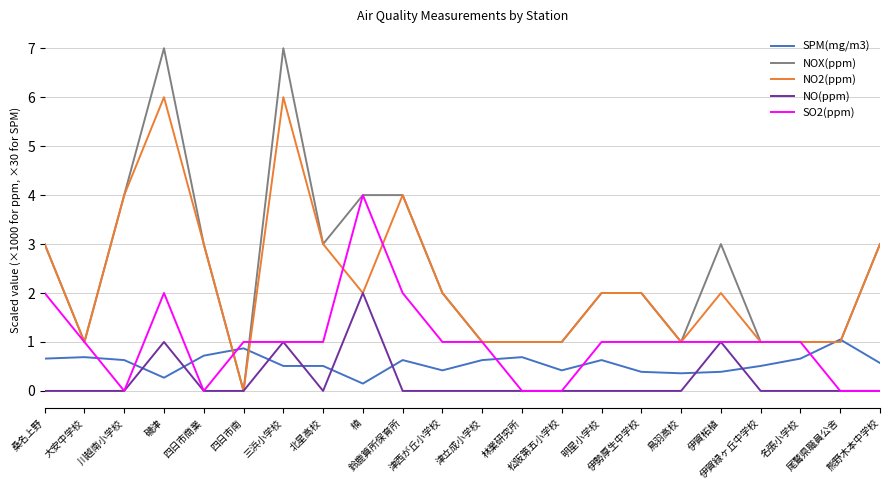

At which category is the sum across all series the highest?

磯津